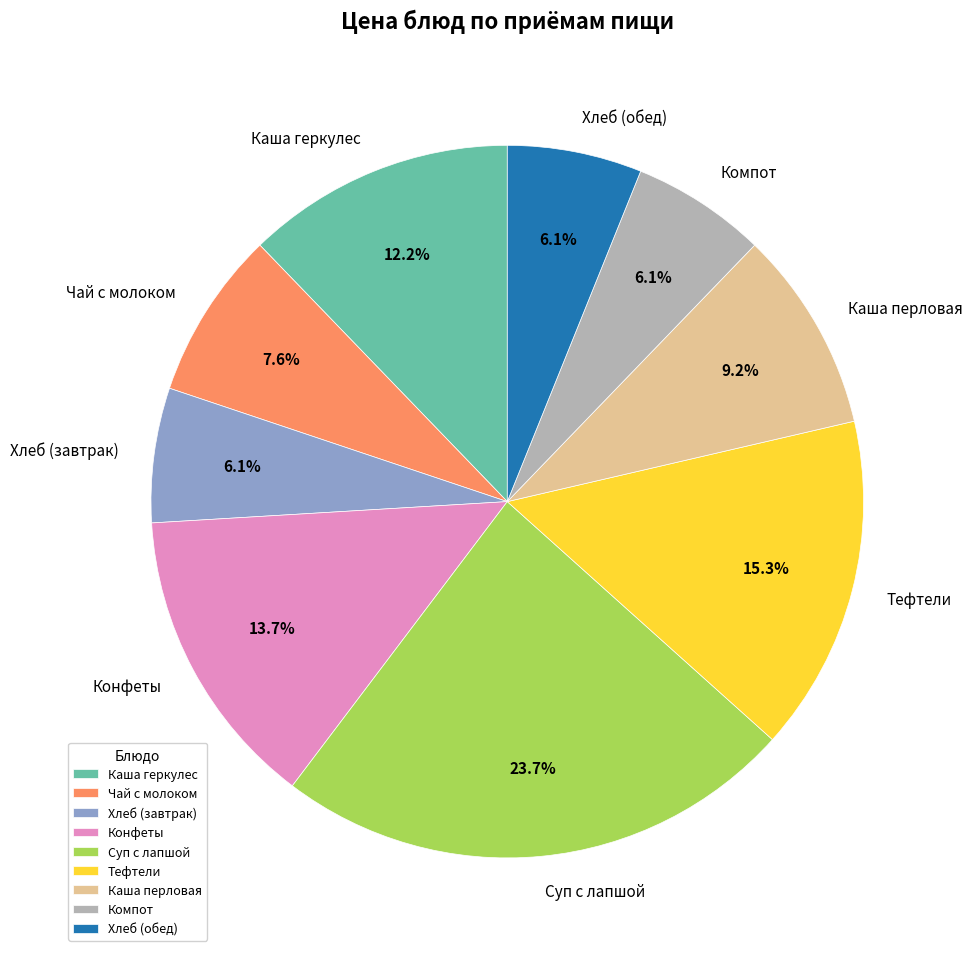

What is the total percentage of Хлеб (завтрак) and Хлеб (обед)?

12.2%